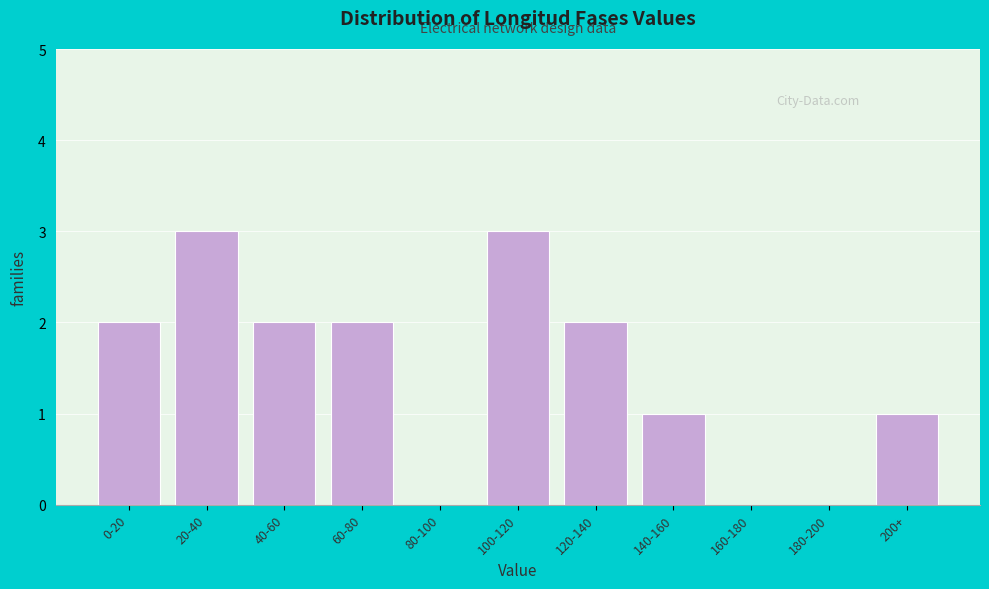

Reading right to left, list all the values displayed in this chart.

200+=1	180-200=0	160-180=0	140-160=1	120-140=2	100-120=3	80-100=0	60-80=2	40-60=2	20-40=3	0-20=2